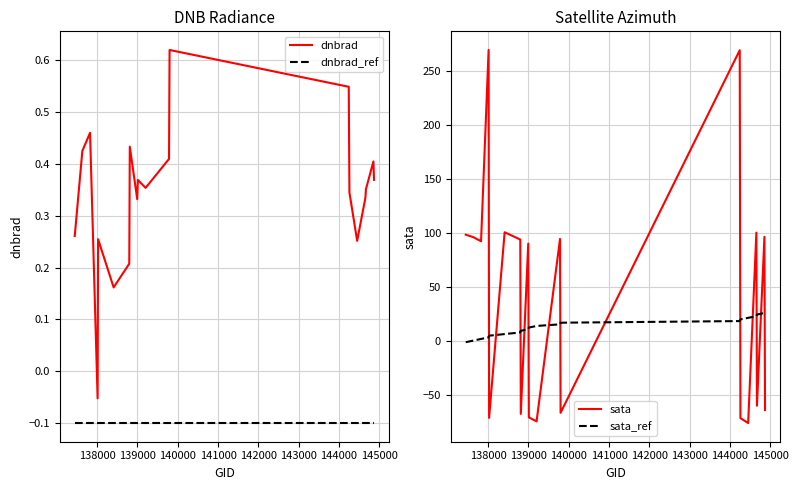

How many interior local valleys does the sata series have?

7